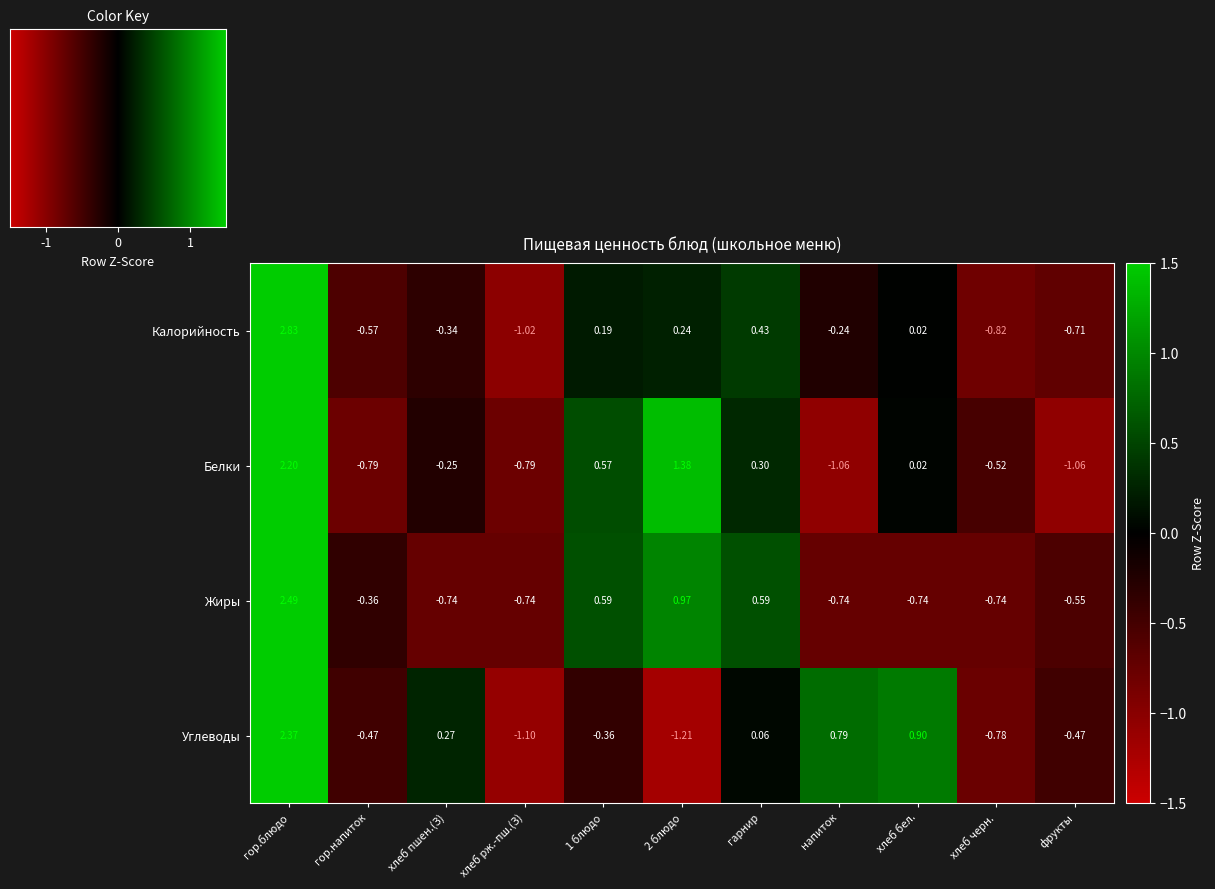

At which label does Калорийность first exceed 0?

гор.блюдо